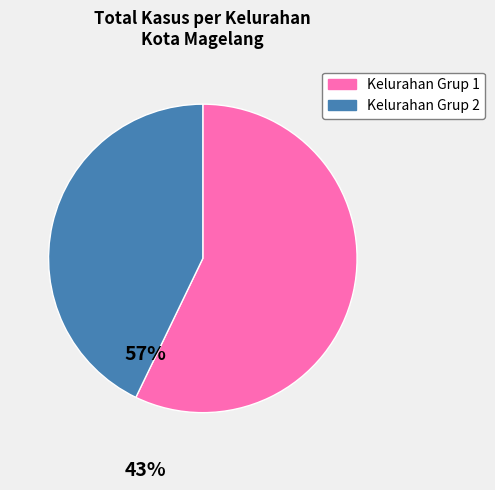

Is there any slice that represents more than half of the pie?

Yes